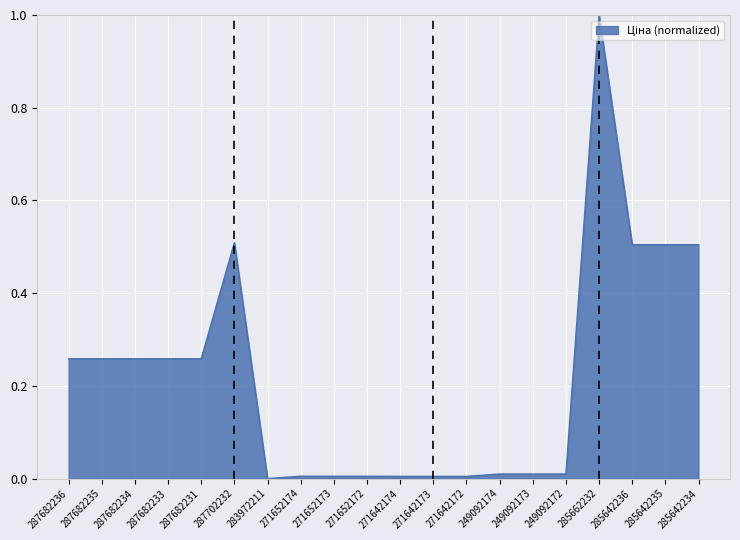

What position from the left is 249092174?

14